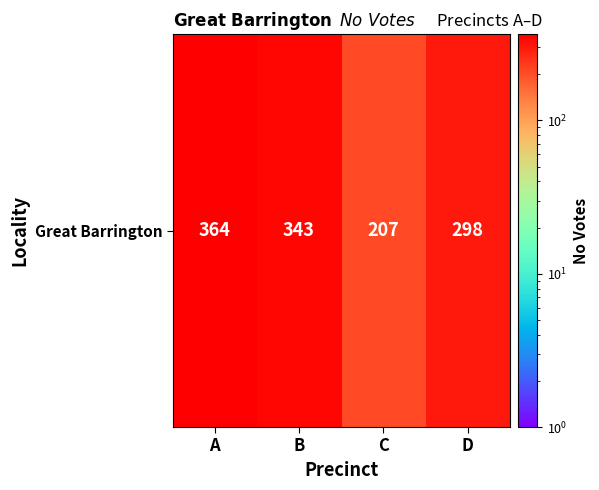

What is the difference between the maximum and second lowest values?

66